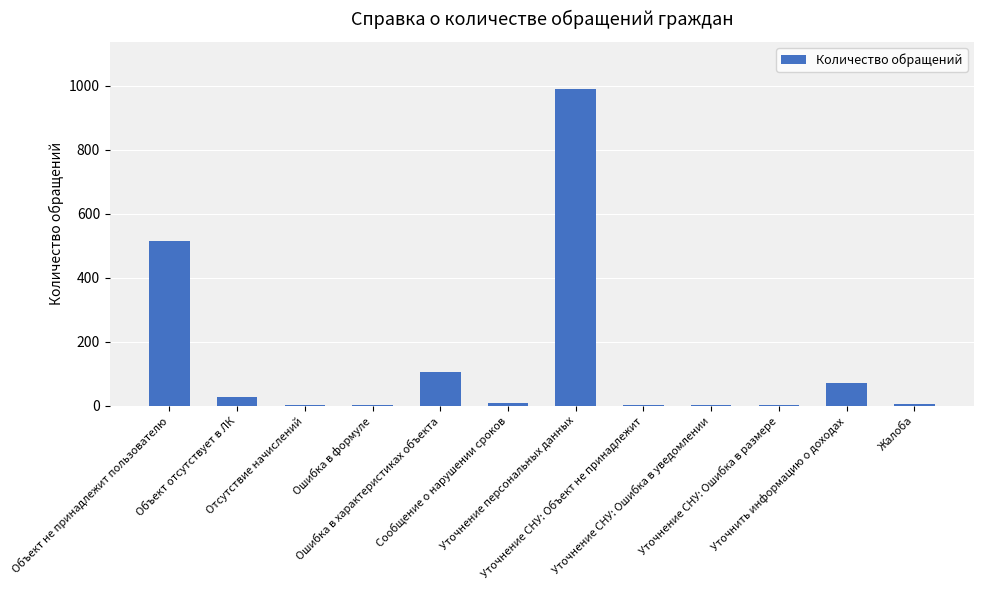

What is the maximum value shown in the chart?

989